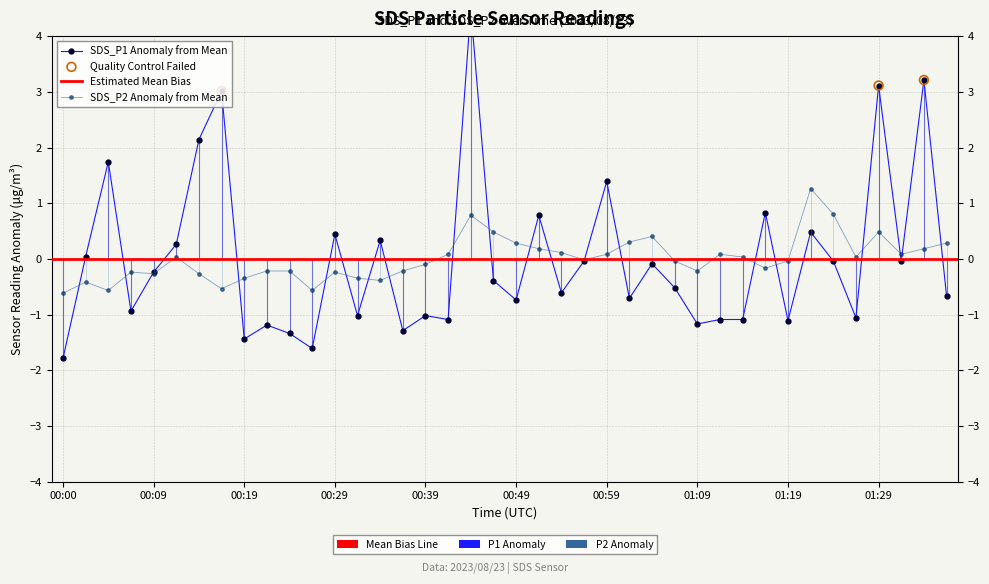

What is the total value across all series at 34?

0.8